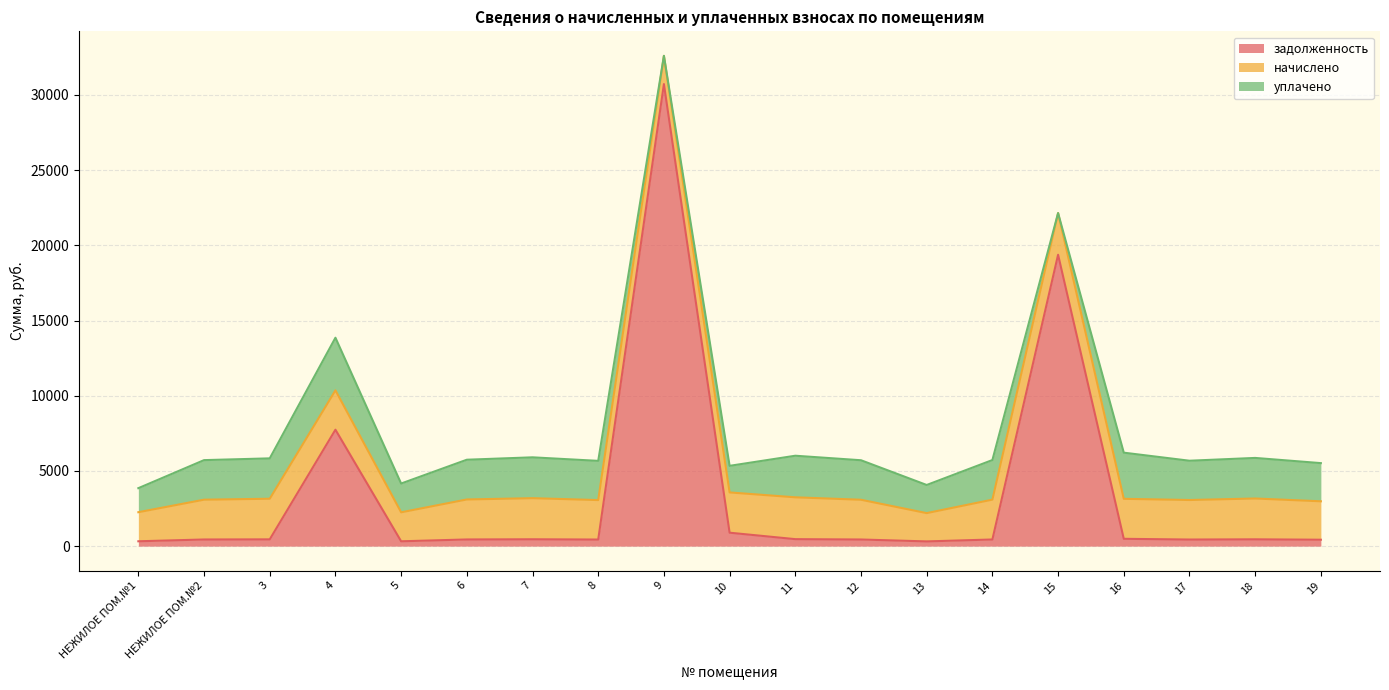

True or false: начислено has more than 2 points higher than both neighbors.

True